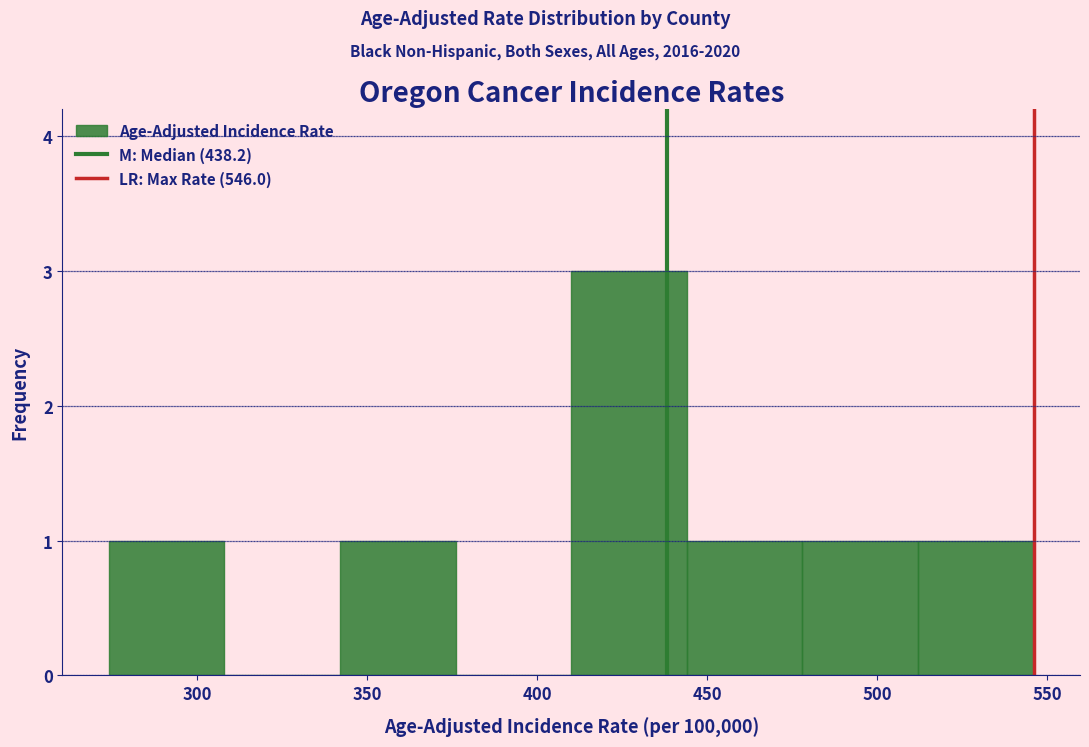

Reading left to right, list every bar in this chart as the range it spans on the x-axis followed by its height. Neither the bar edges nor the heights are printed on the chart, so give them approximately, as read against the axes.

274 to 308: 1
308 to 342: 0
342 to 376: 1
376 to 410: 0
410 to 444: 3
444 to 478: 1
478 to 512: 1
512 to 546: 1